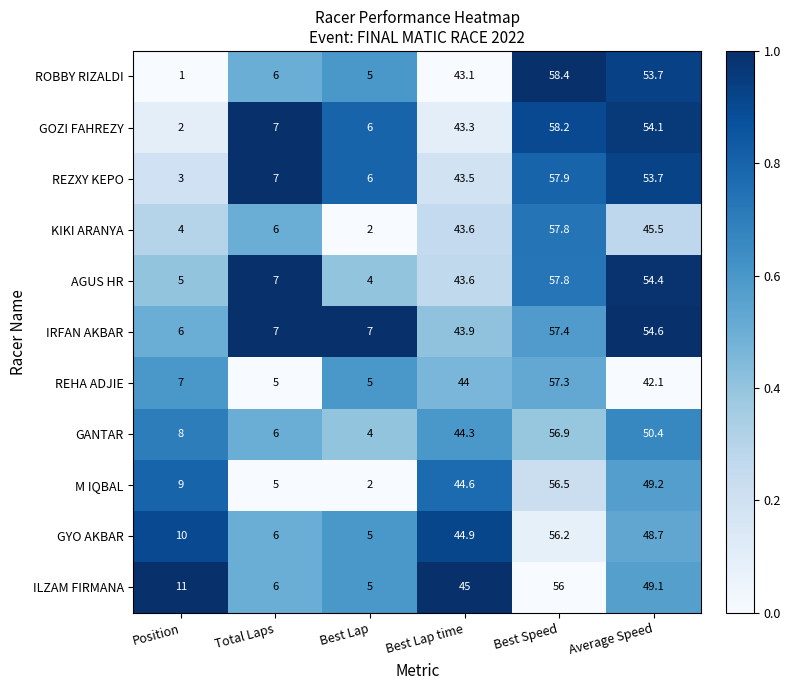

The AGUS HR series shows 57.8 at Best Speed. True or false?

True